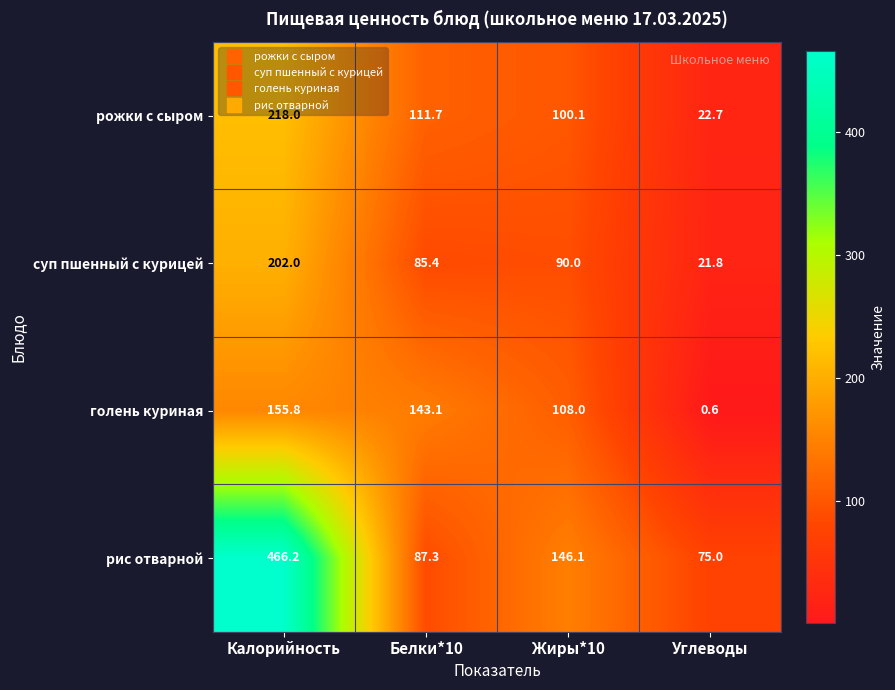

At how many categories does at least one series exceed 59?

4